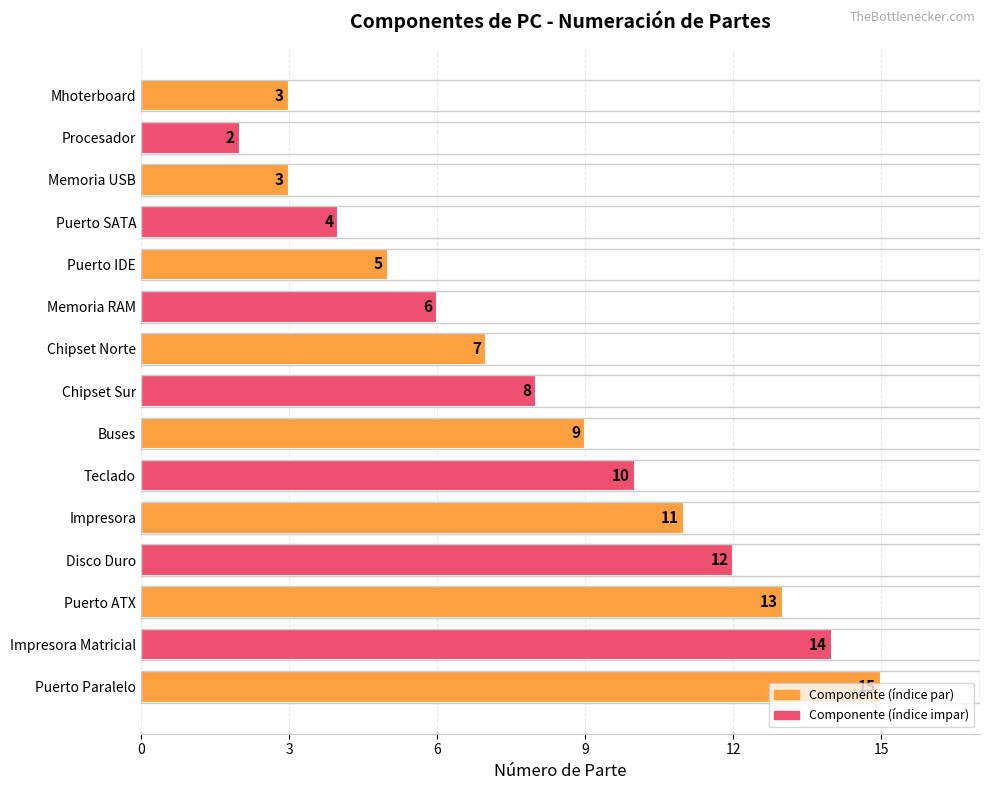

What value does the data have at Teclado, to the nearest 5?

10